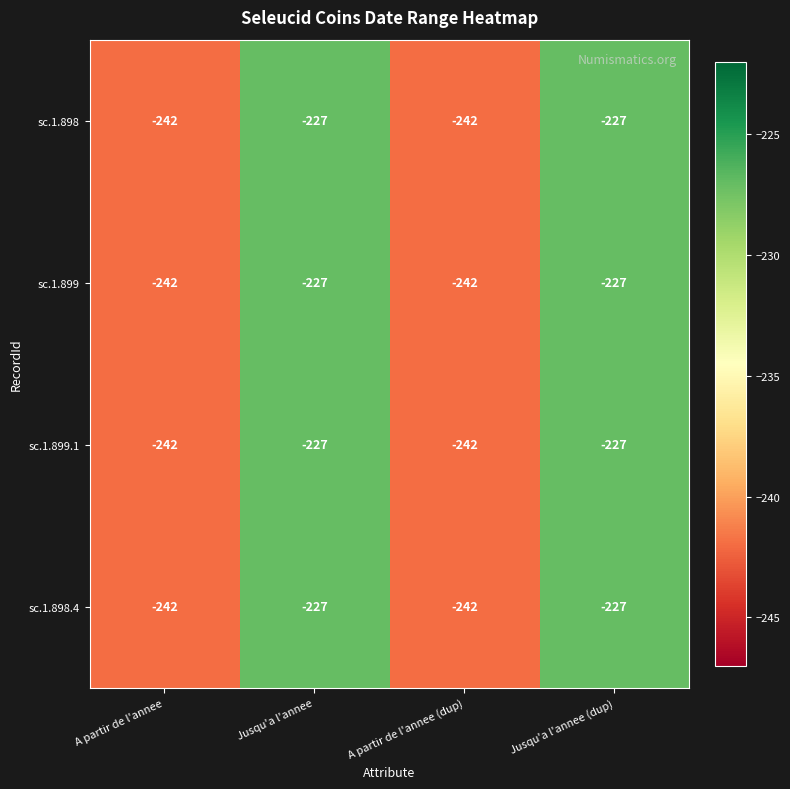

True or false: sc.1.898.4 has a value of -227 at Jusqu'a l'annee (dup).

True